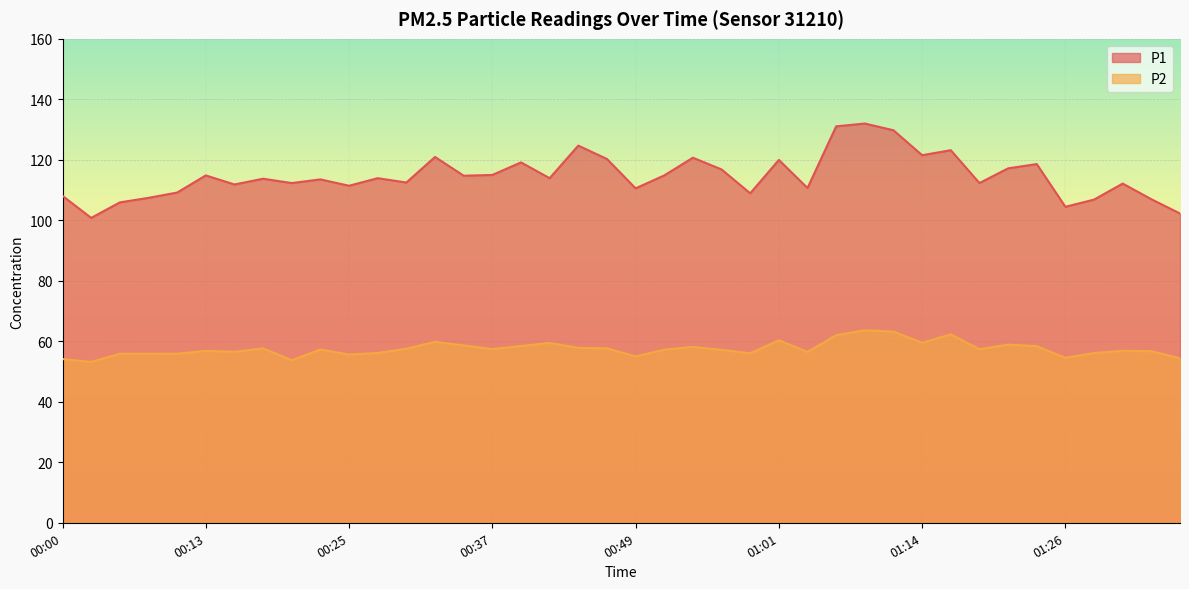

What is the difference between the highest and lowest values at 01:26?

49.9